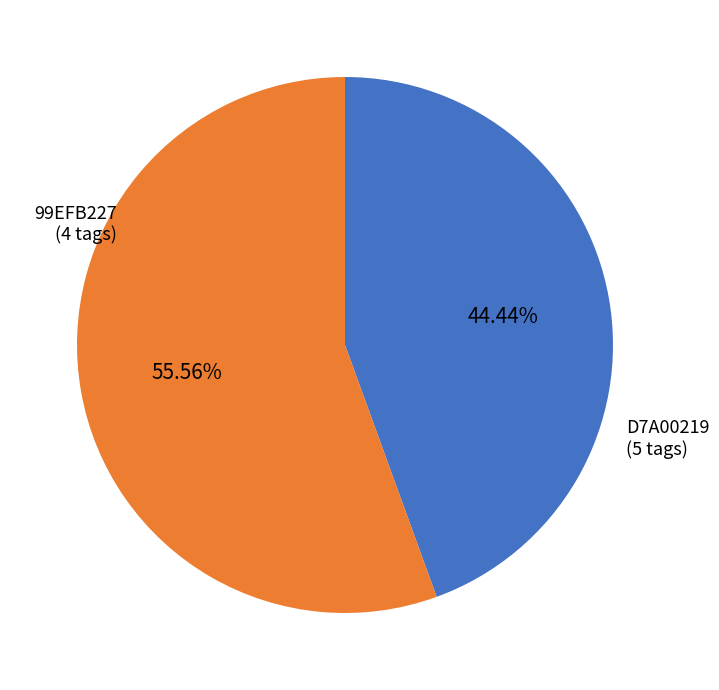

How many slices are in this pie chart?

2